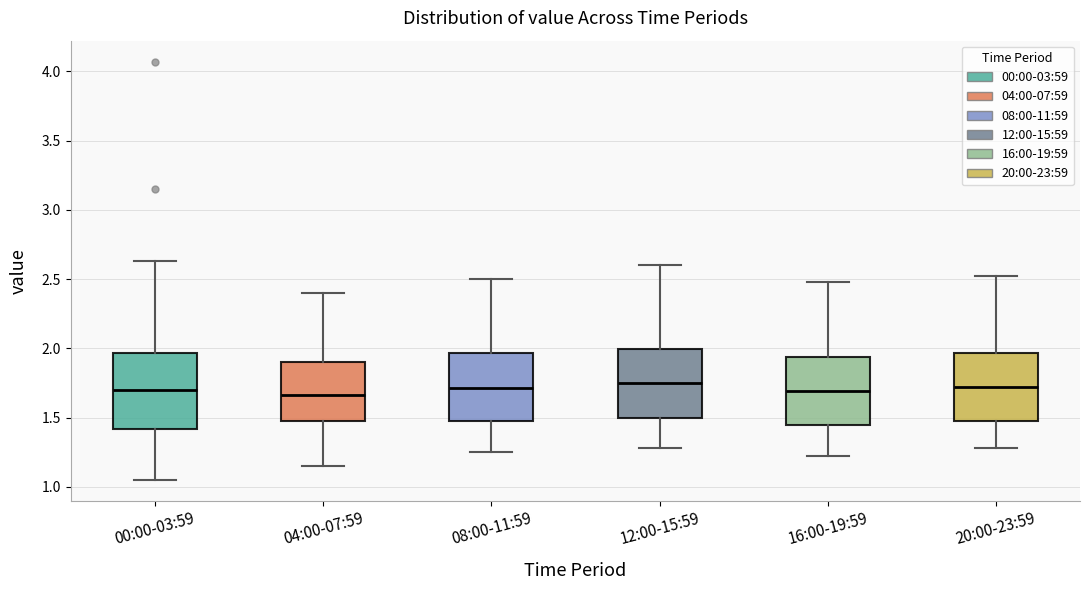

Reading left to right, transcribe this box plot: for each box, give where its median line is, the range the box spans, and where its two whiskers end, as read against the y-axis. The values are not printed on the chart, so give them approximately, as read against the axis.

00:00-03:59: median 1.70, box 1.40 to 1.95, whiskers 1.05 to 2.65
04:00-07:59: median 1.65, box 1.45 to 1.90, whiskers 1.15 to 2.40
08:00-11:59: median 1.70, box 1.45 to 1.95, whiskers 1.25 to 2.50
12:00-15:59: median 1.75, box 1.50 to 2.00, whiskers 1.30 to 2.60
16:00-19:59: median 1.70, box 1.45 to 1.95, whiskers 1.20 to 2.50
20:00-23:59: median 1.70, box 1.45 to 1.95, whiskers 1.30 to 2.50